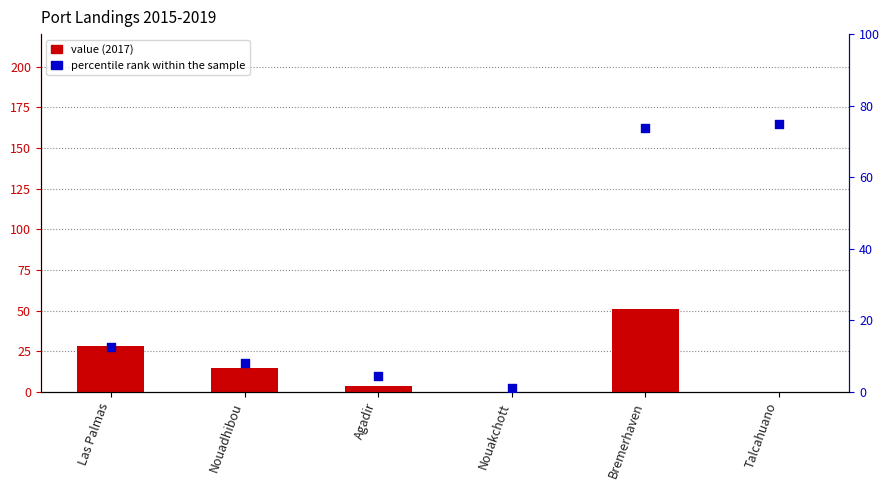

Is the value of value (2017) at Bremerhaven greater than the value of percentile rank within the sample at Talcahuano?

No